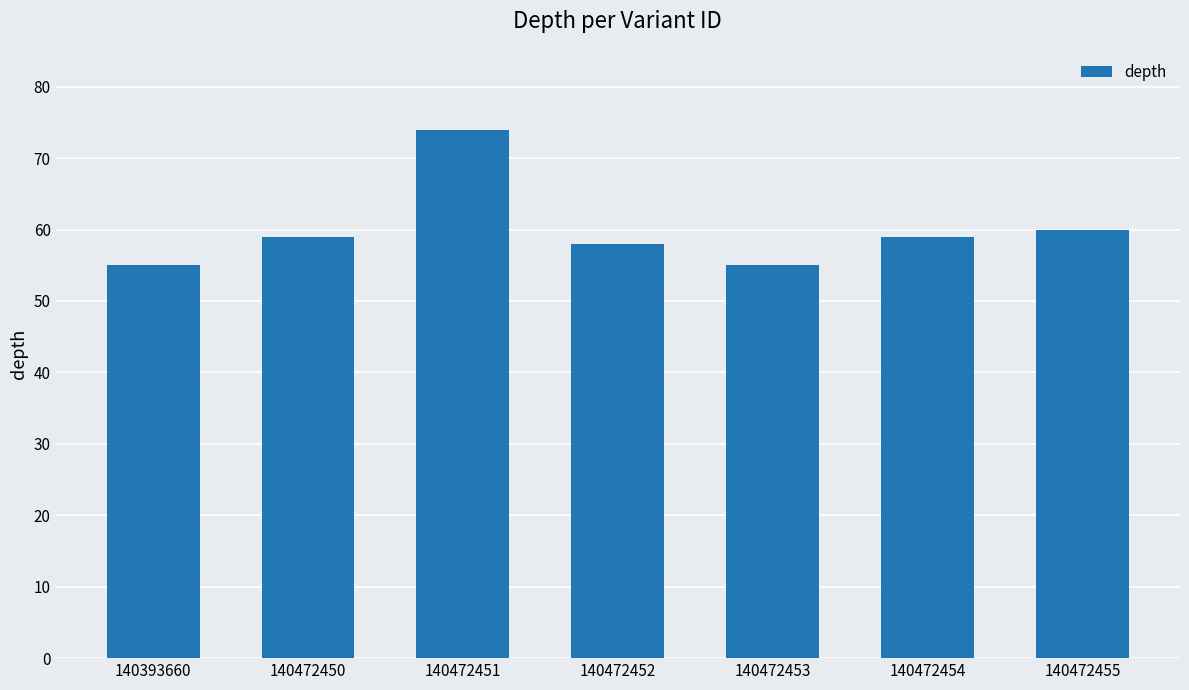

How many bars are there in total?

7